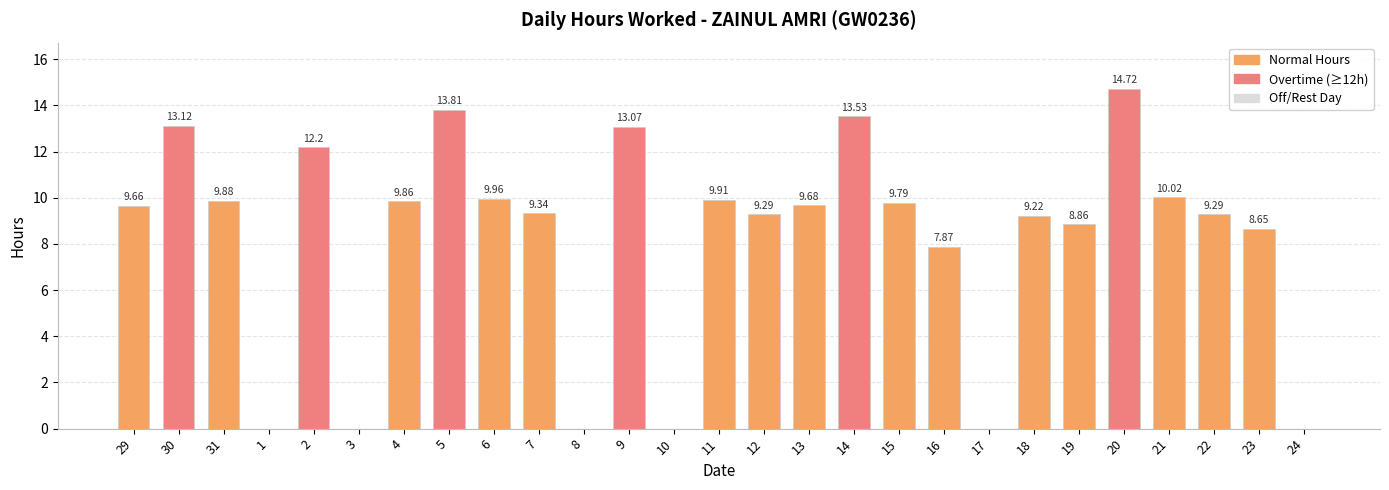

What is the difference between the values at 10 and 4?

9.9